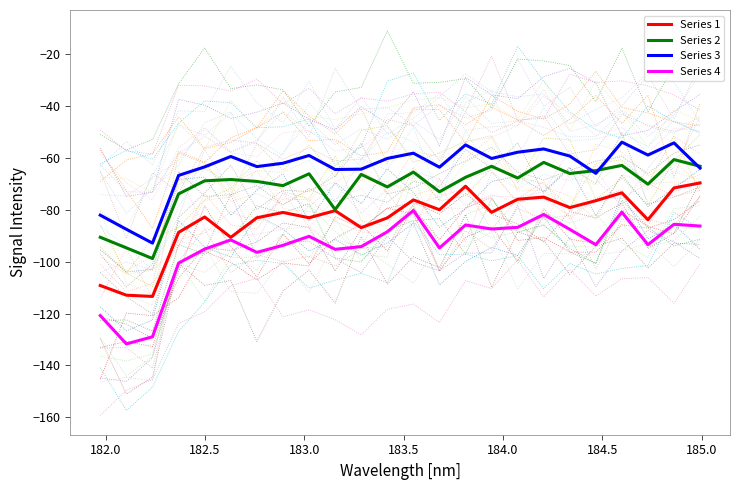

Count the number of data series in this chart.

4